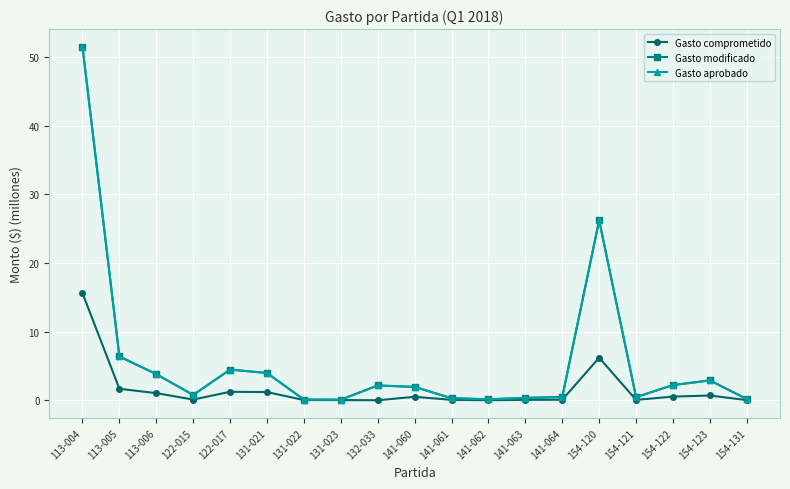

Is this an area chart (filled region under the line)?

No